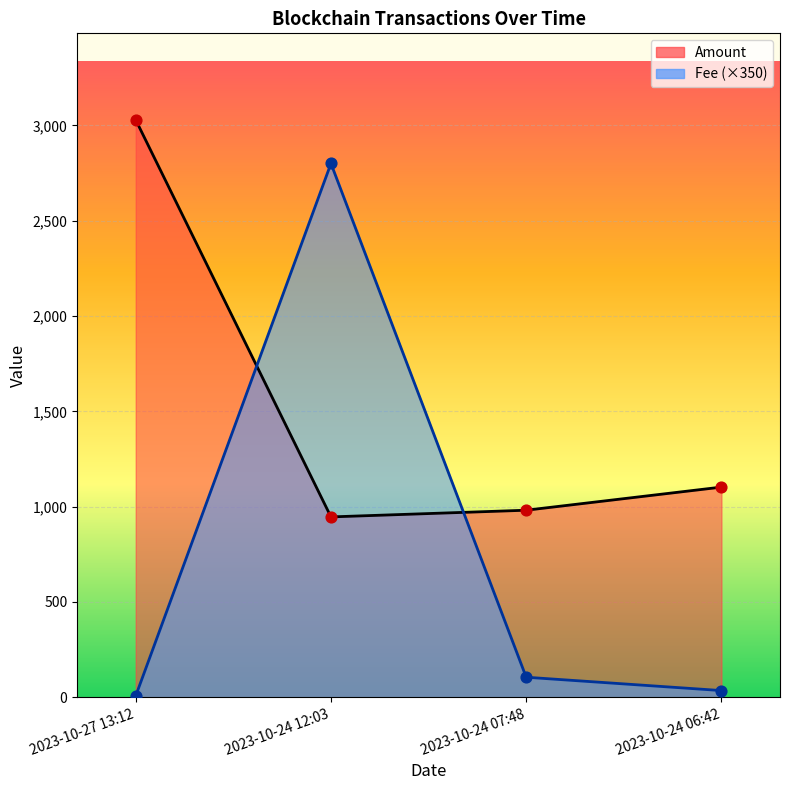

Which series has the largest Y range (max minus min)?

Fee